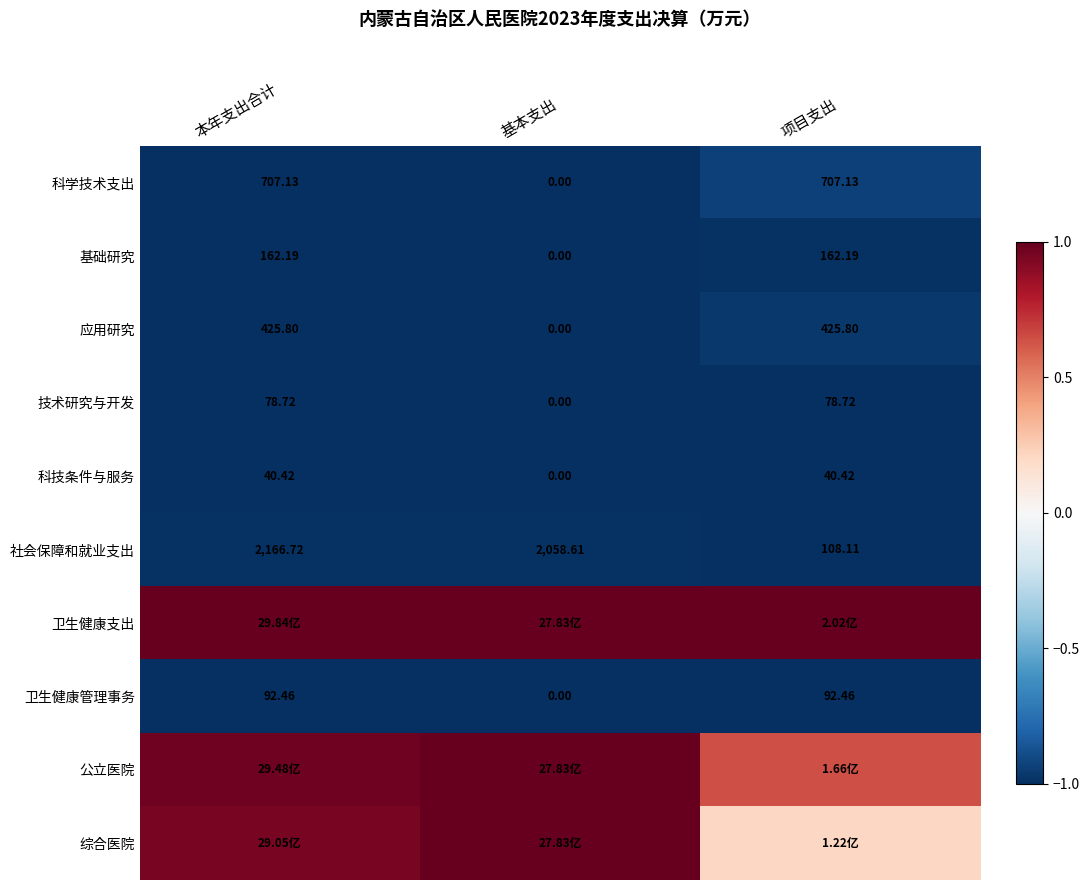

Where is 科技条件与服务 nearest to the value 20?

基本支出